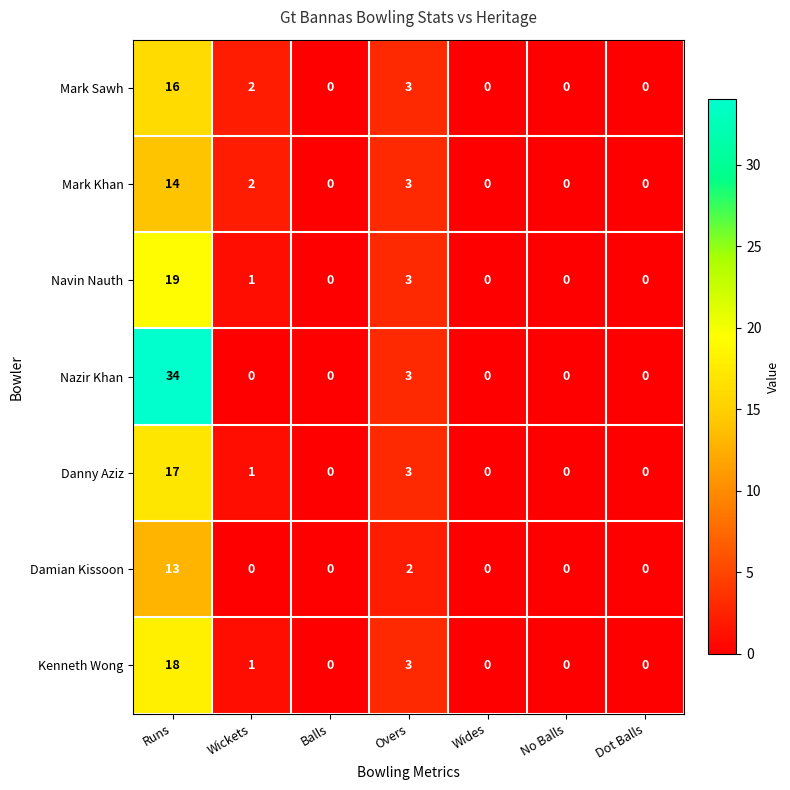

Is it true that Mark Sawh equals -6 at No Balls?

False